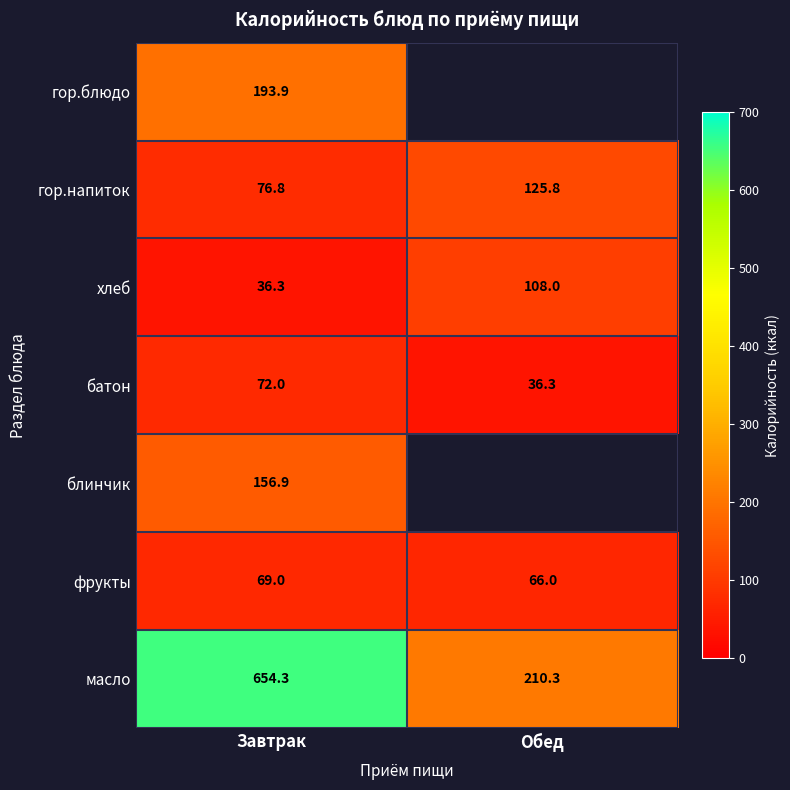

Rank the series at Завтрак from lowest to highest value.

хлеб, фрукты, батон, гор.напиток, блинчик, гор.блюдо, масло